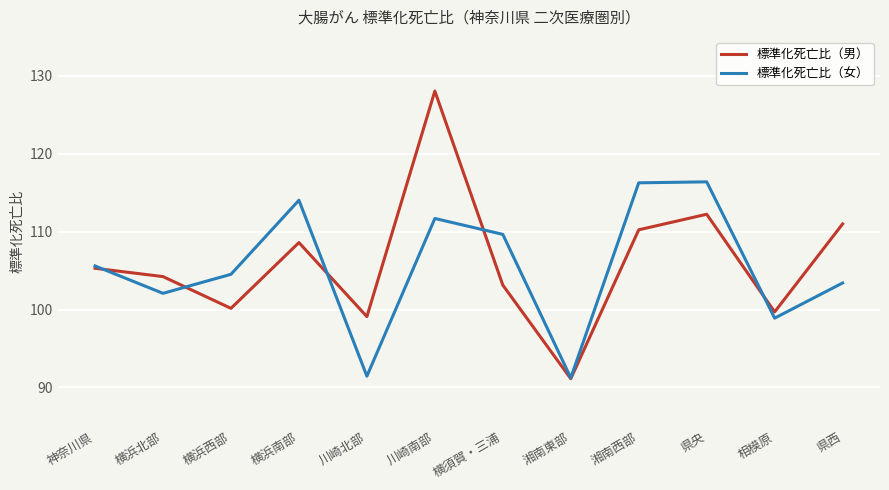

What position from the right is 県央?

3